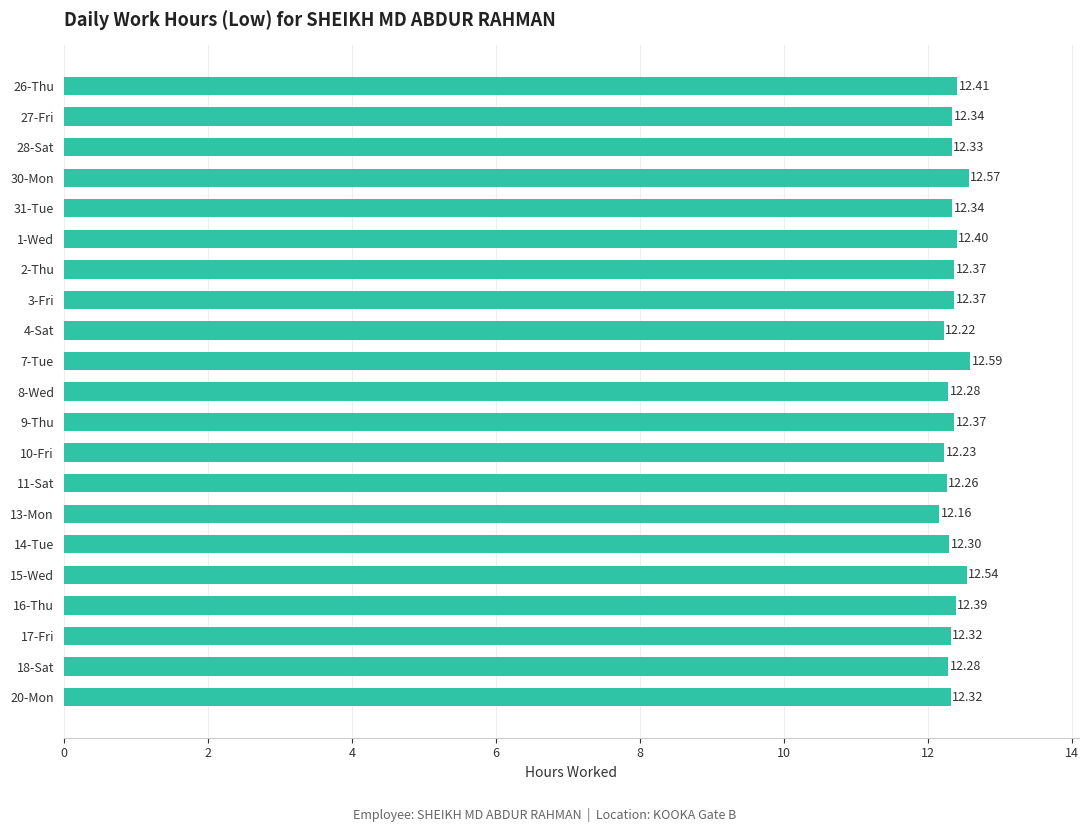

What is the average value?

12.4